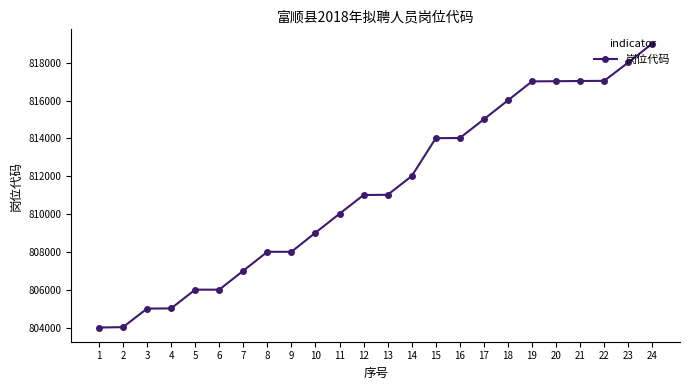

Does the chart have visible grid lines?

No